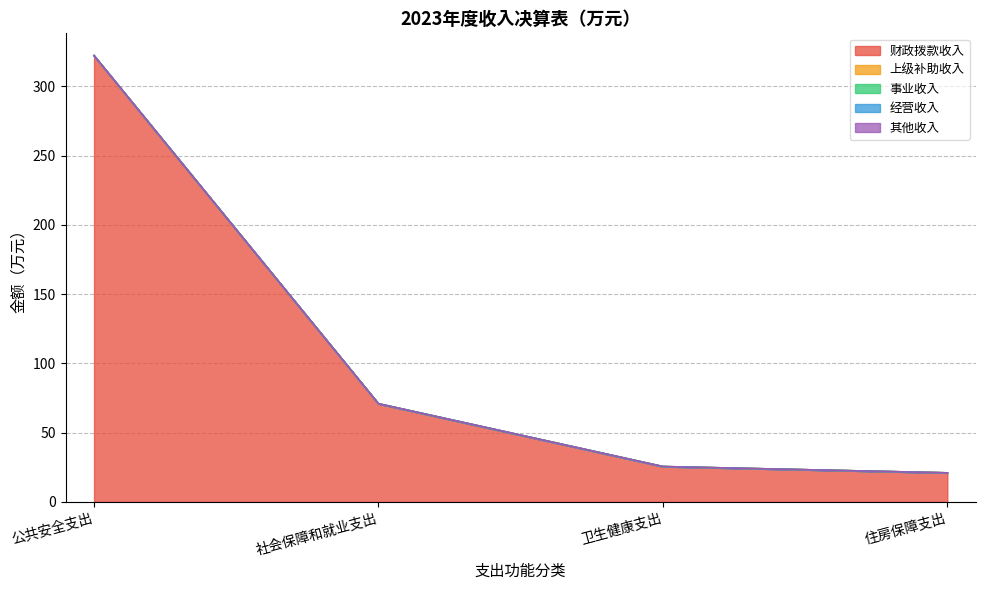

What is the label of the 1st point from the left?

公共安全支出